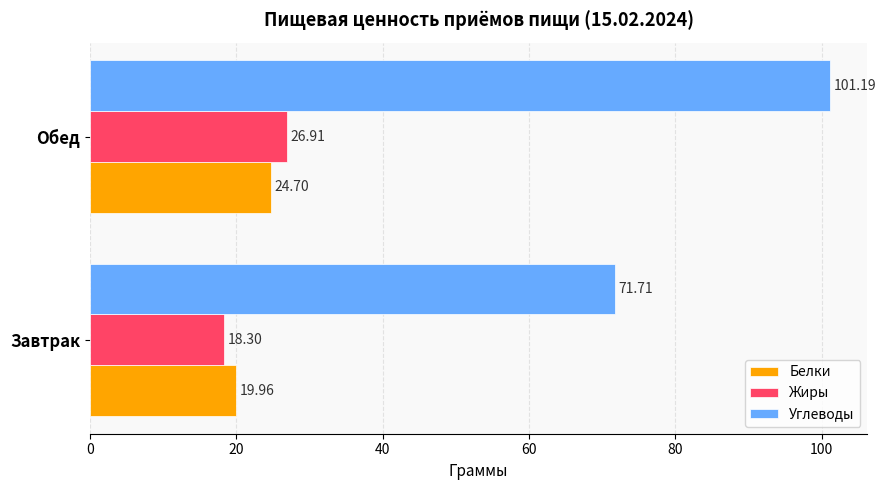

At which category is the sum across all series the highest?

Обед